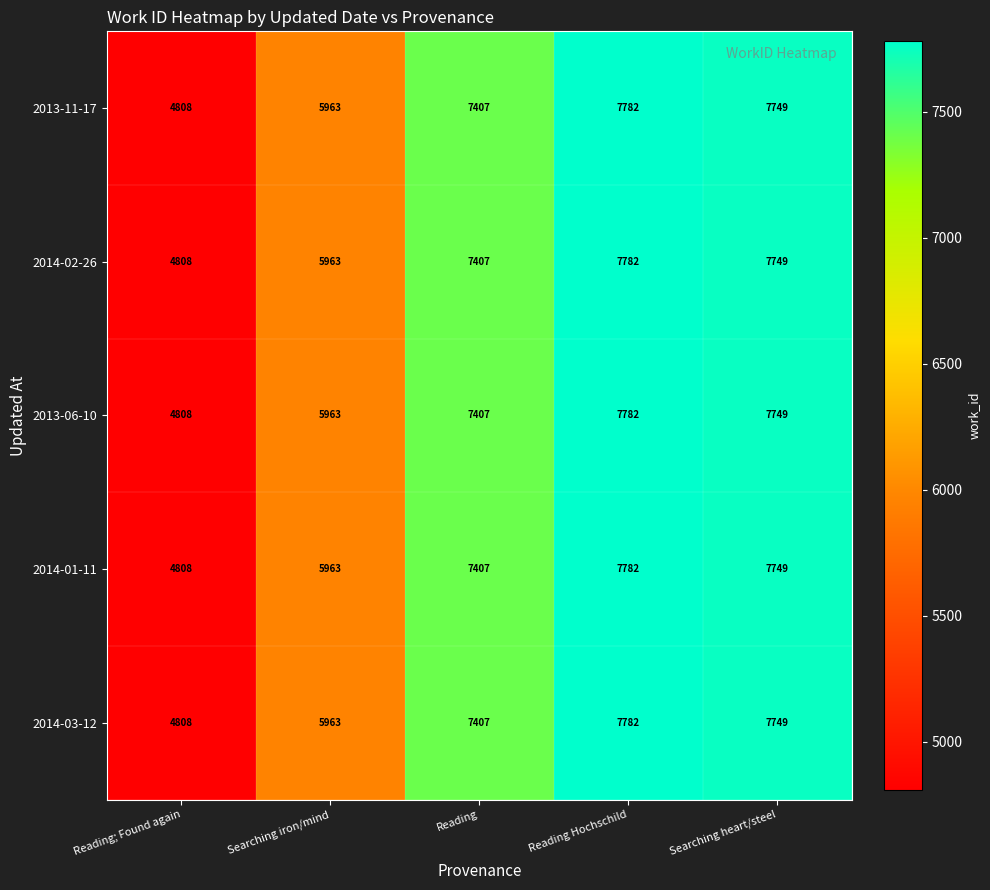

What is the sum of the 2014-01-11 values at Searching iron/mind and Reading?

13370